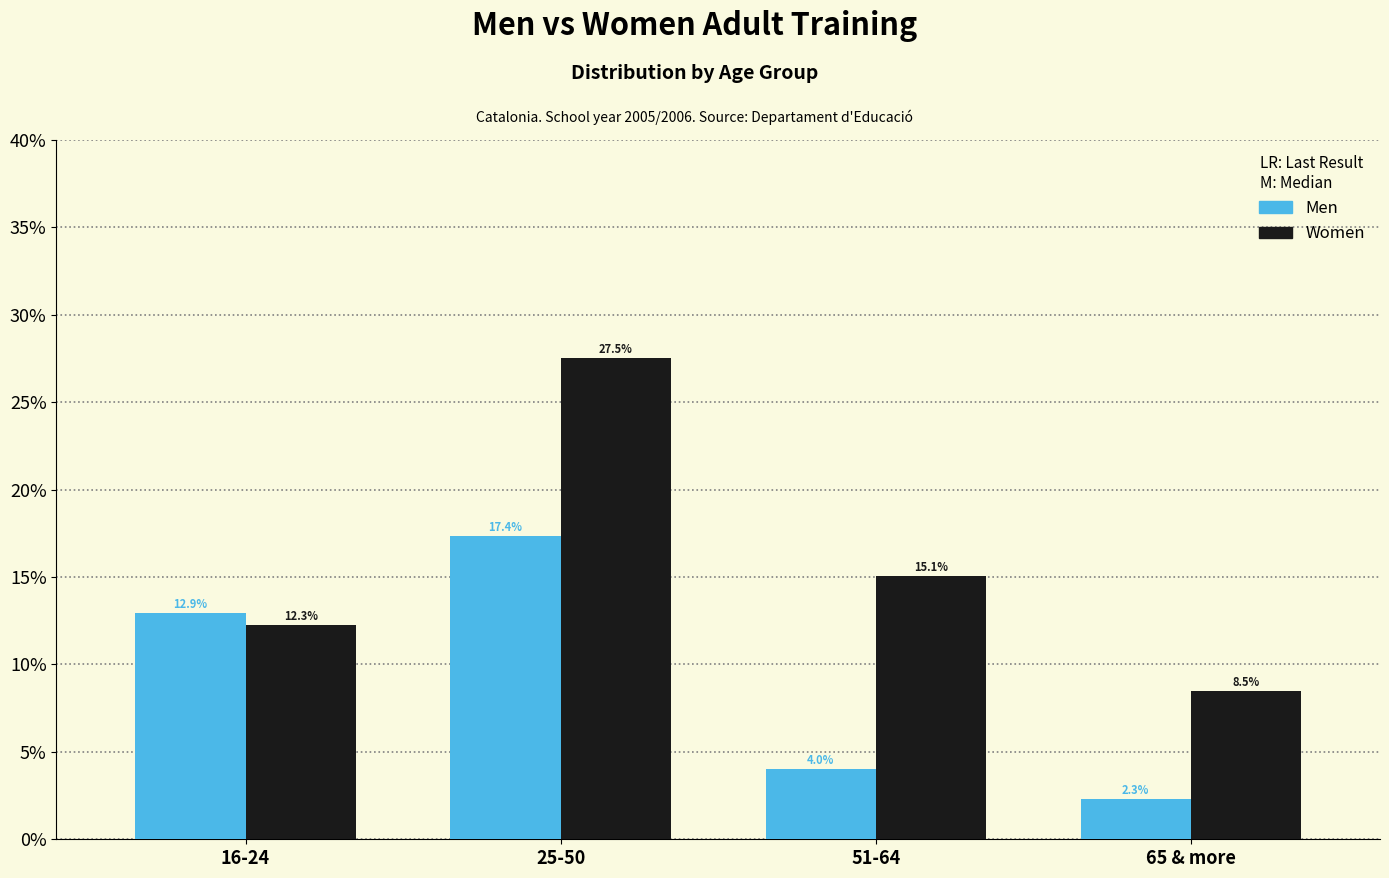

Reading left to right, transcribe all the data shown in this chart.

Men: 12.9	17.4	4.0	2.3
Women: 12.3	27.5	15.1	8.5